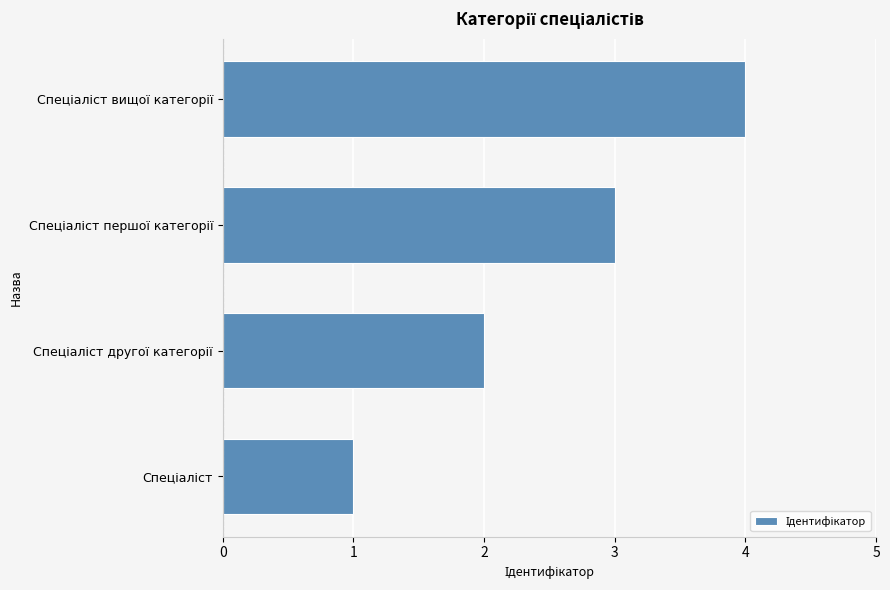

What is the difference between the maximum and minimum values?

3